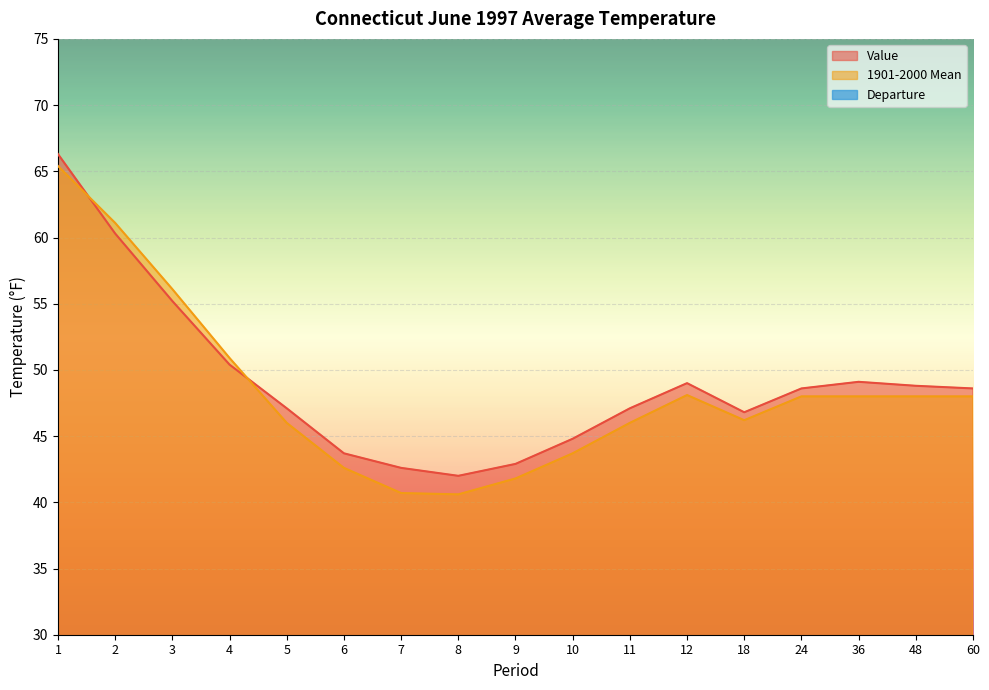

Rank the series by their maximum value, from highest to lowest.

Value, 1901-2000 Mean, Departure